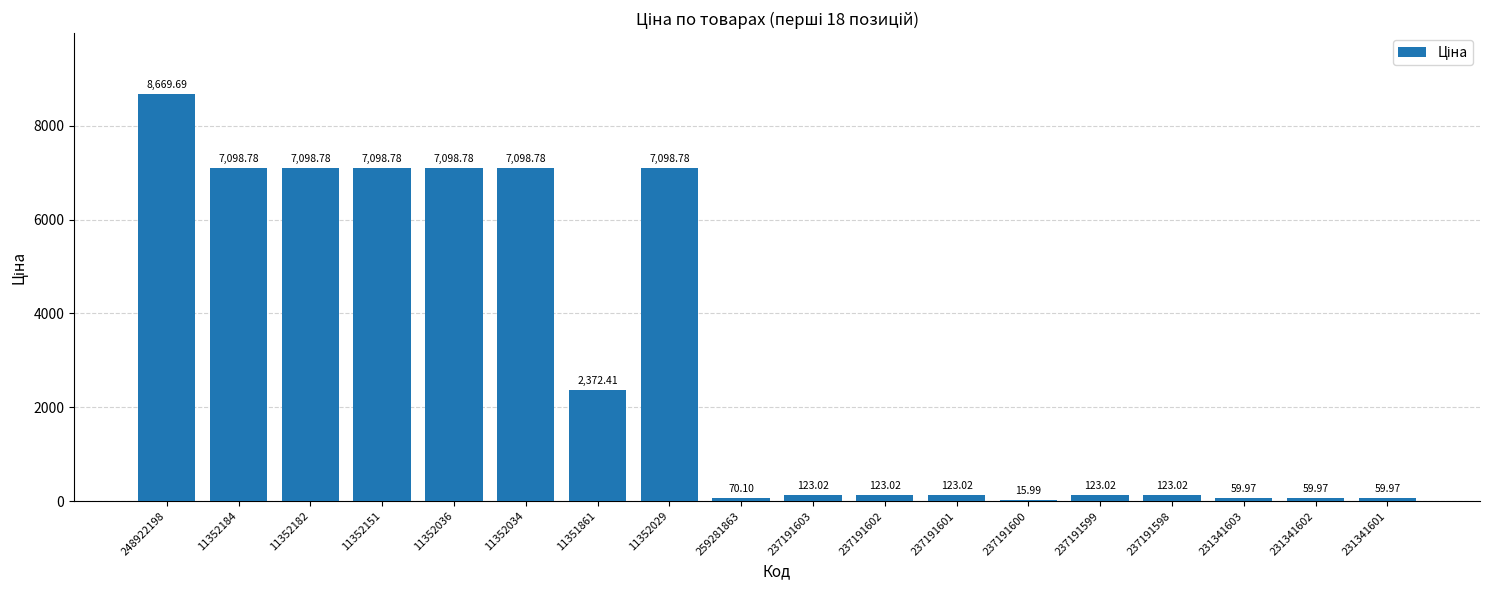

What is the sum of the values at 11352151 and 231341601?

7158.8